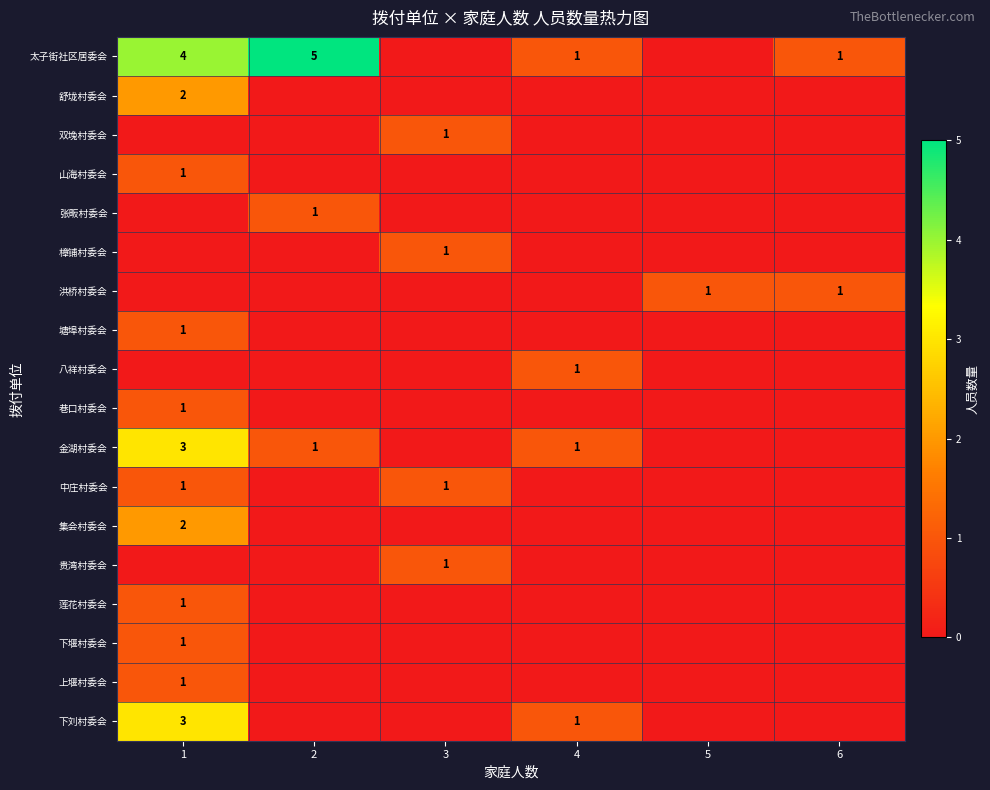

Is it true that 张畈村委会 equals 0 at 2?

False